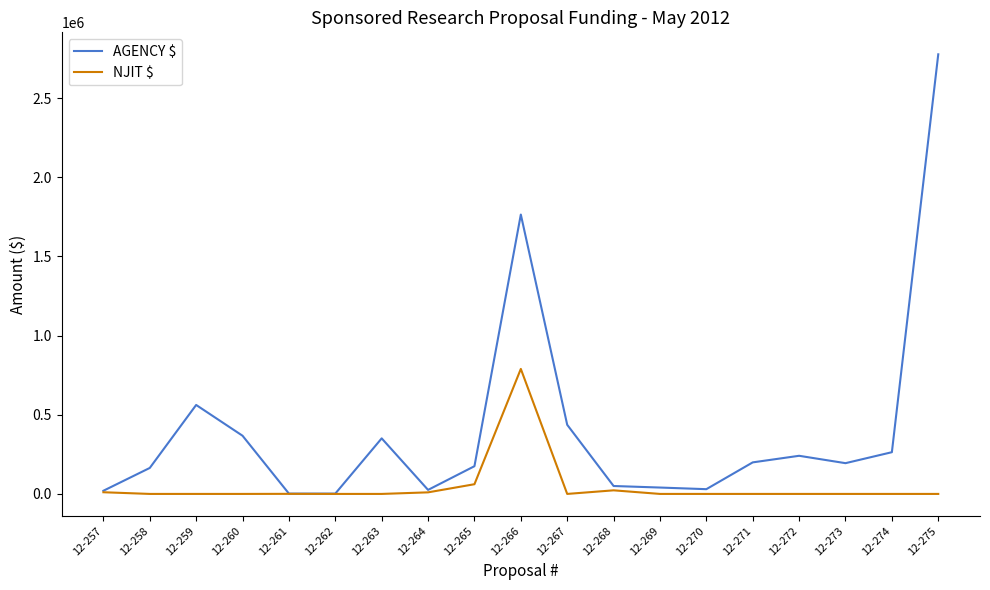

The value of NJIT $ at 12-274 is 0. True or false?

True